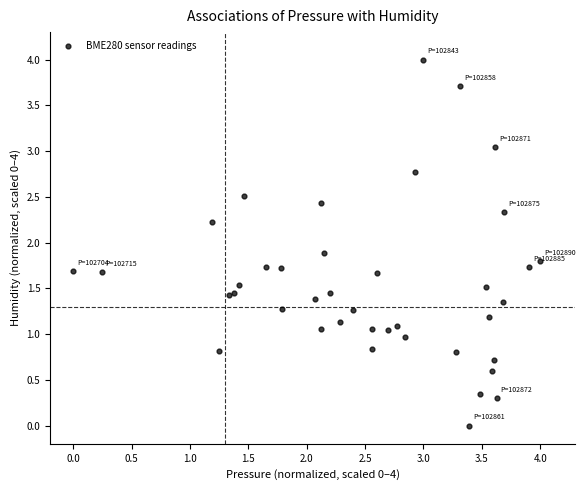

What Y value in the scatter plot is closest to 2?

1.9